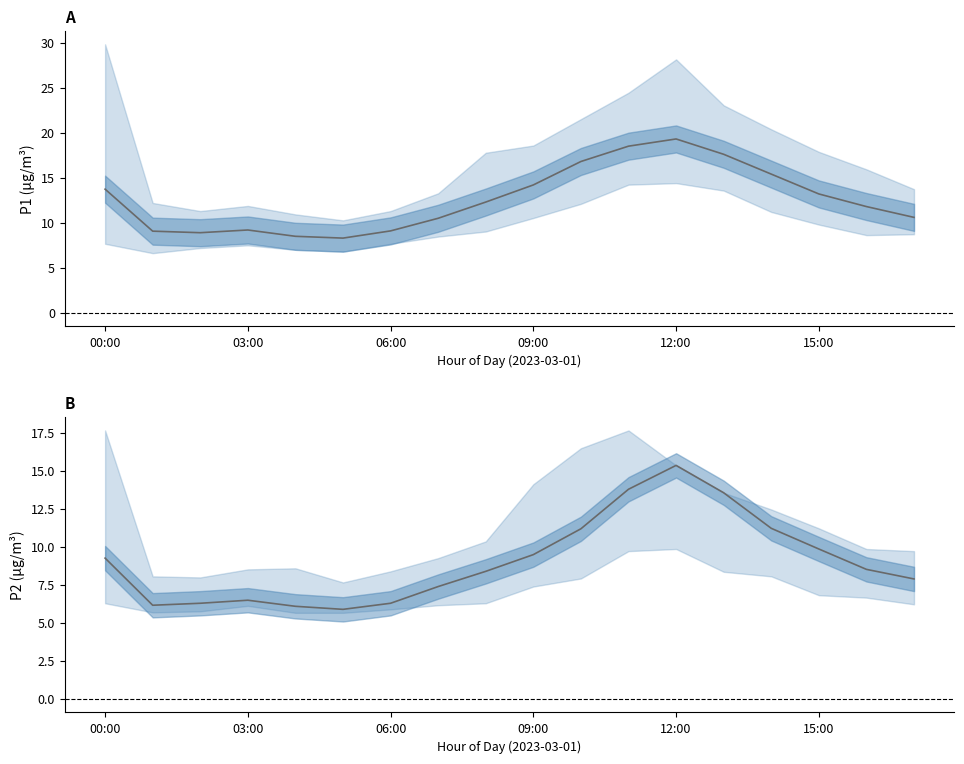

In P2, how many points are higher than both neighbors (excluding endpoints)?

2